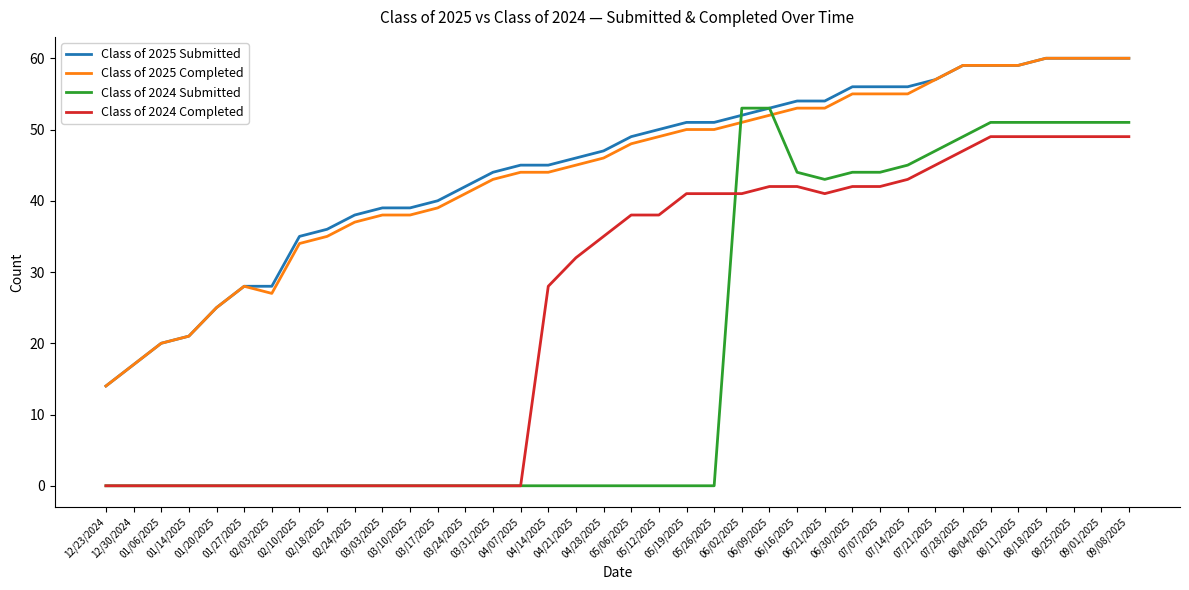

What is the highest value of the Class of 2025 Submitted series?

60